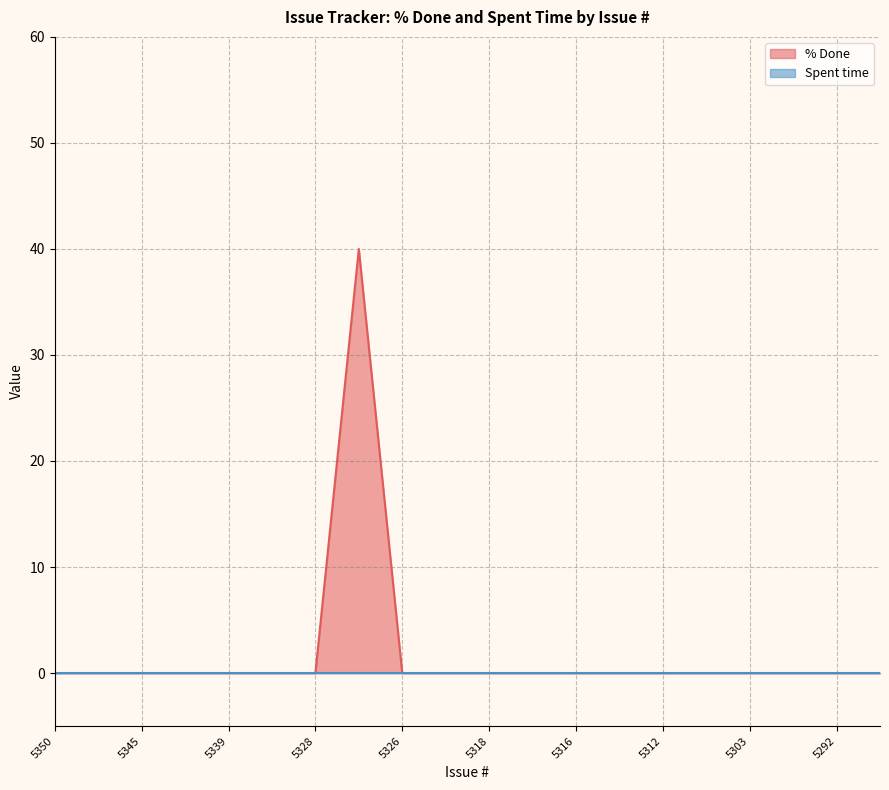

Reading left to right, transcribe all the data shown in this chart.

0	0	0	0	0	0	0	40	0	0	0	0	0	0	0	0	0	0	0	0